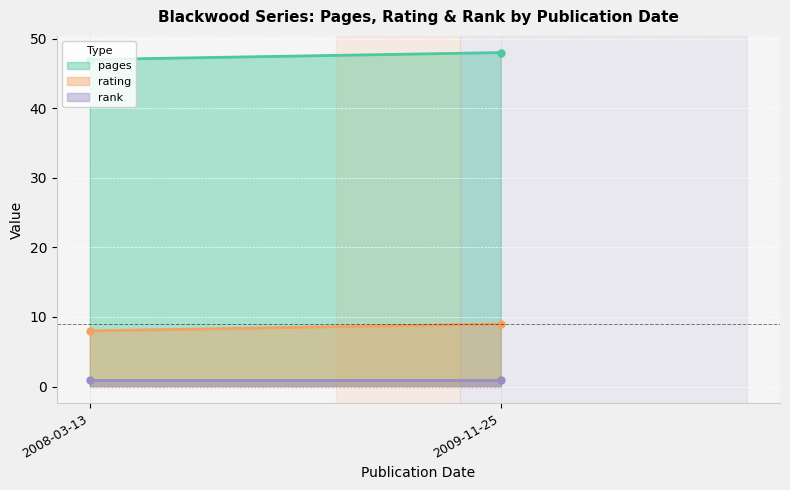

What are all the series names shown in the legend?

pages, rating, rank